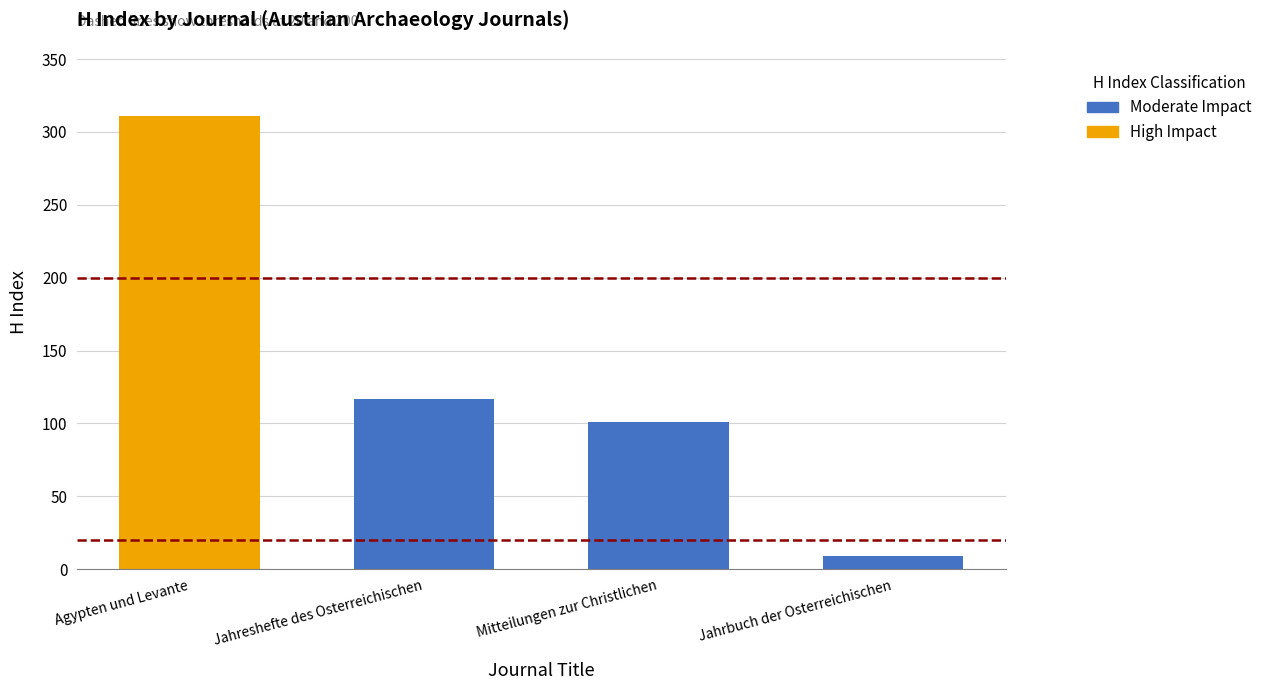

Where is Total Docs. (3years) nearest to the value 10?

Jahrbuch der Osterreichischen